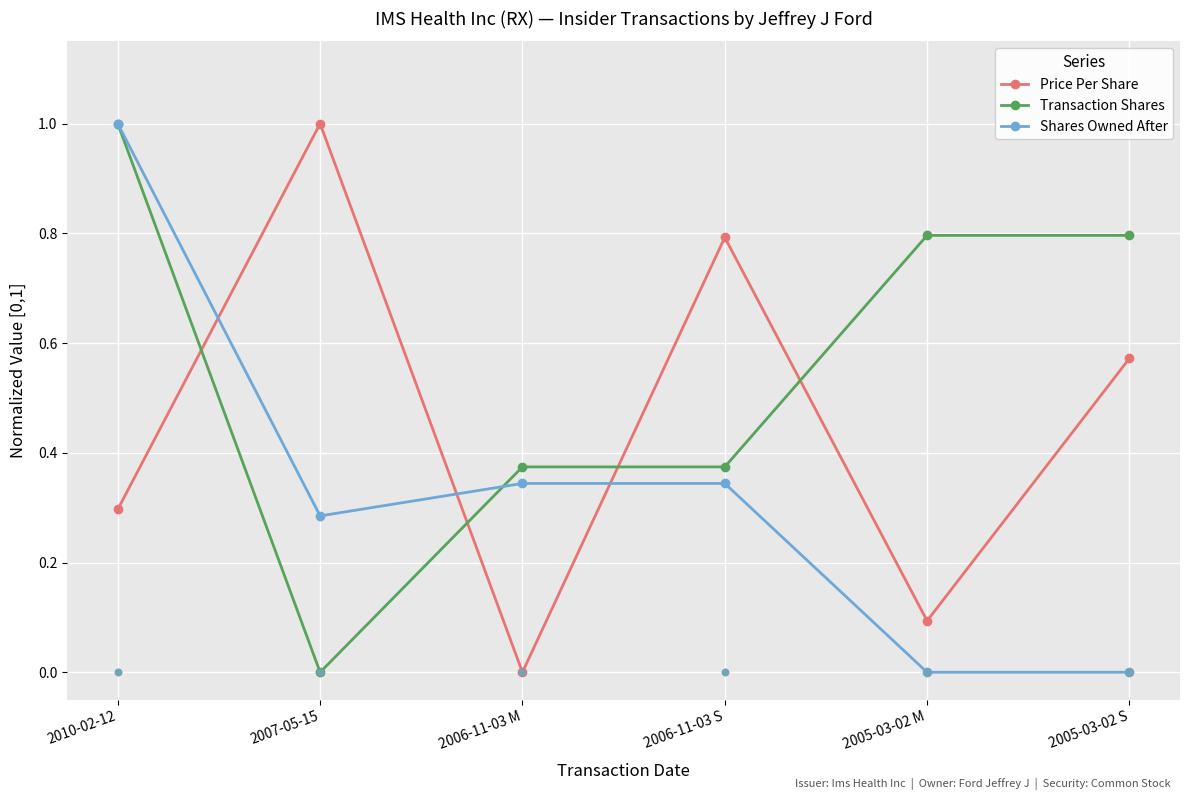

Which series has the widest spread of Y values?

Price Per Share